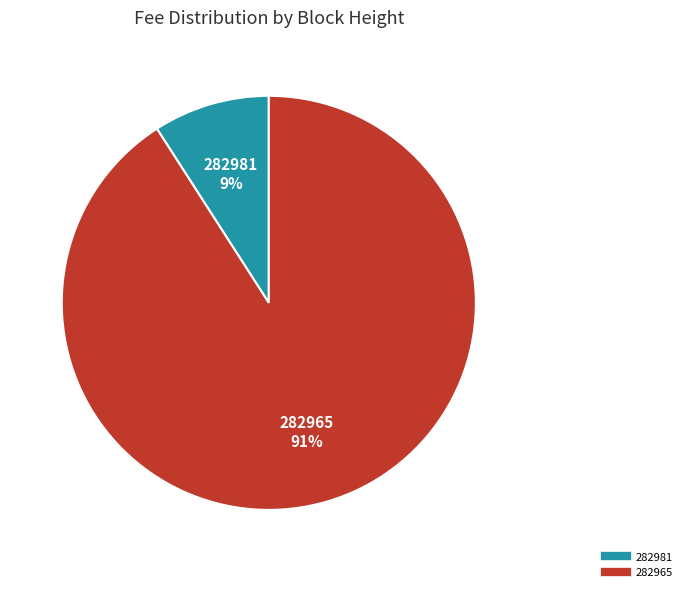

How many slices are in this pie chart?

2